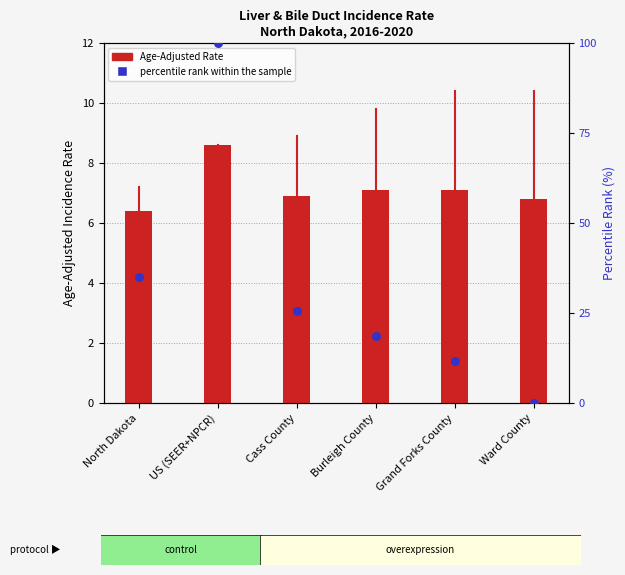

Which series reaches the maximum Y coordinate?

percentile rank within the sample